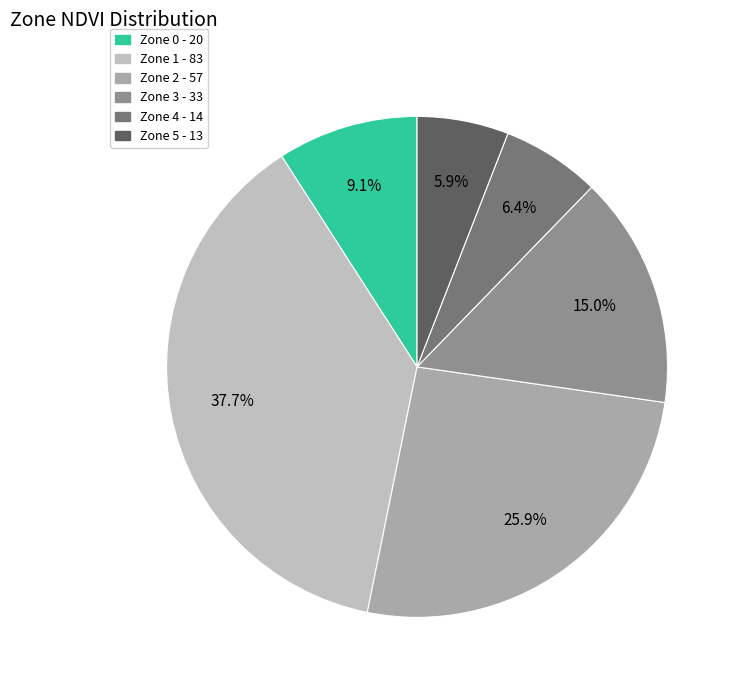

Count the number of slices in the pie.

6